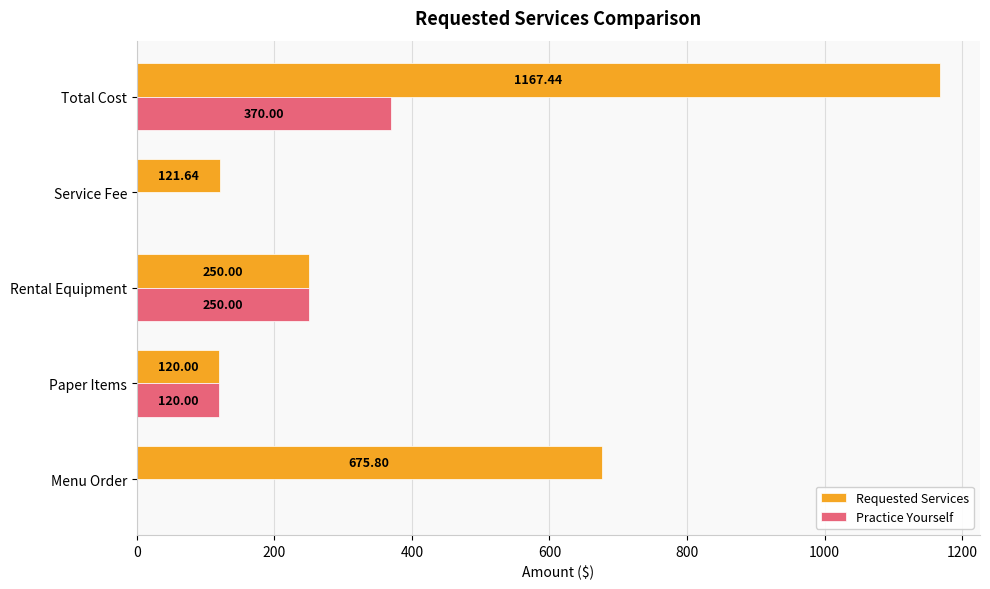

At which label is Requested Services closest to 643?

Menu Order